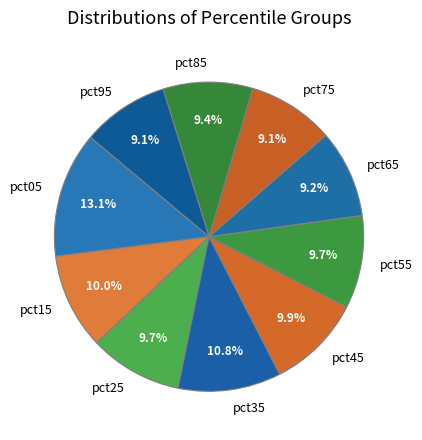

Is there a majority slice in this chart?

No